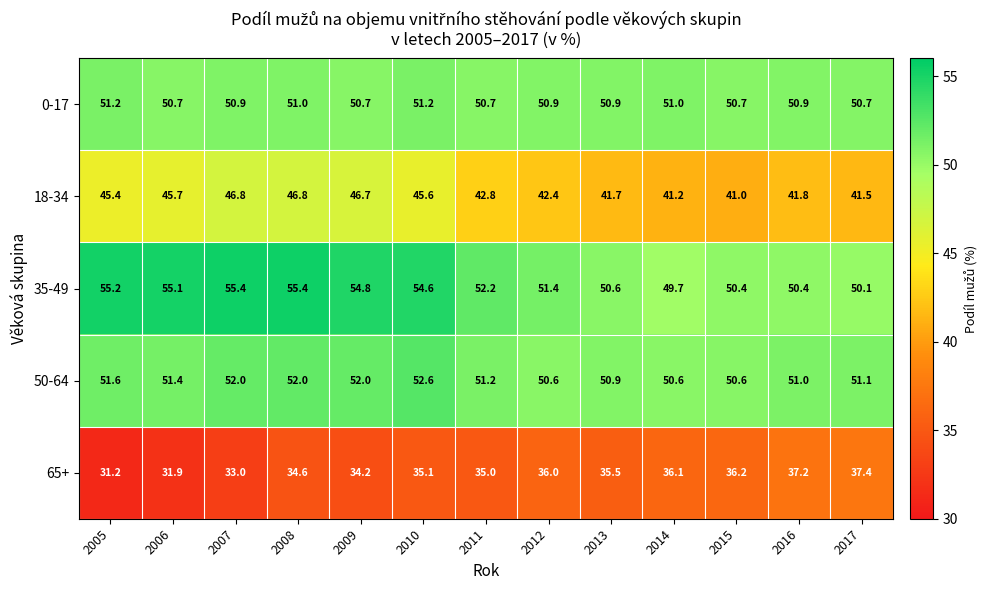

The 0-17 series shows 29.2 at 2008. True or false?

False